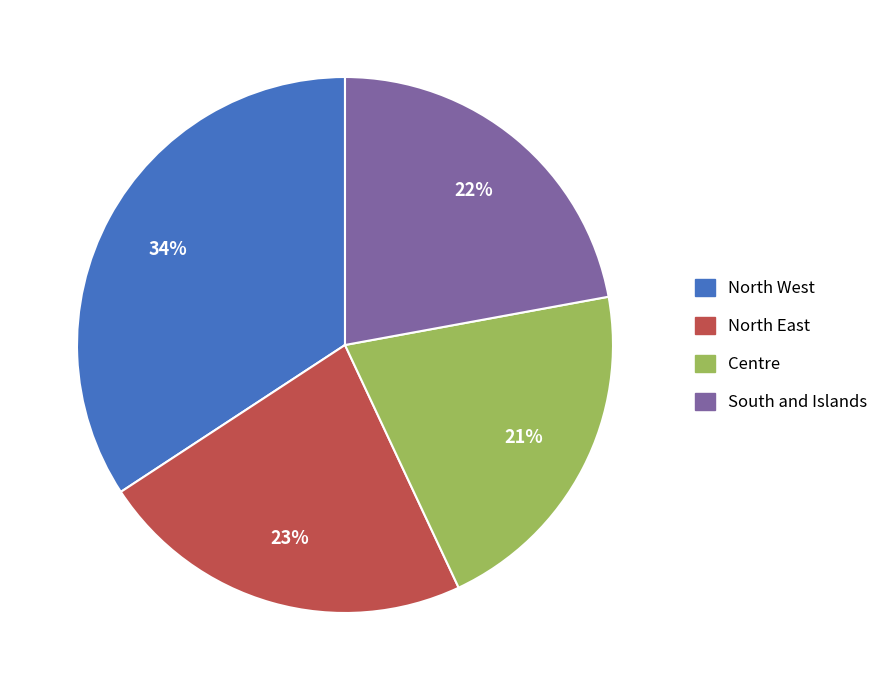

How many slices are in this pie chart?

4